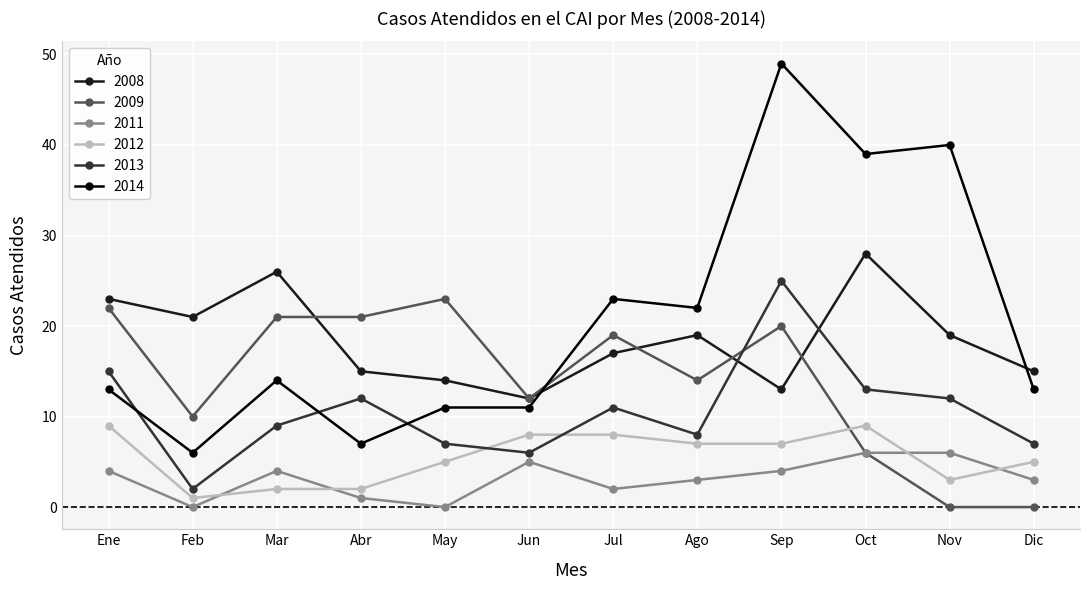

At which category is the sum across all series the highest?

Sep